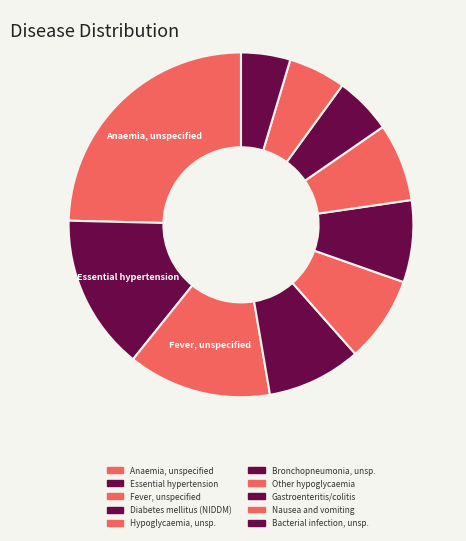

Count the number of slices in the pie.

10